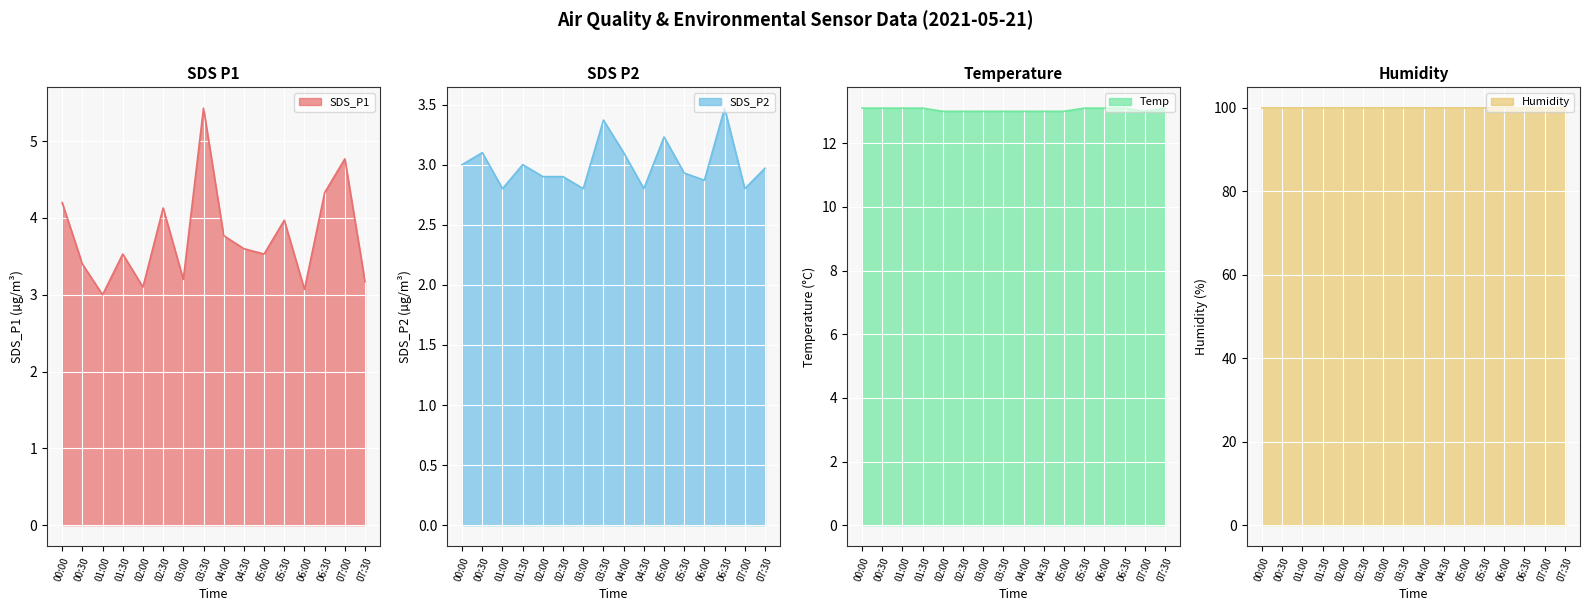

Which series changed the most between 02:00 and 03:30?

SDS_P1